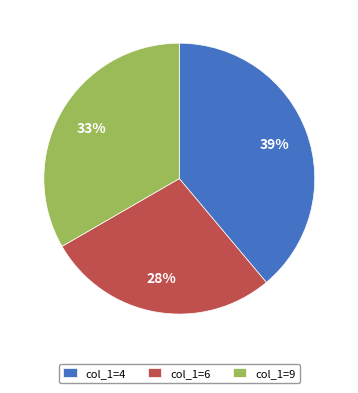

Is col_1=4 the majority of the pie?

No